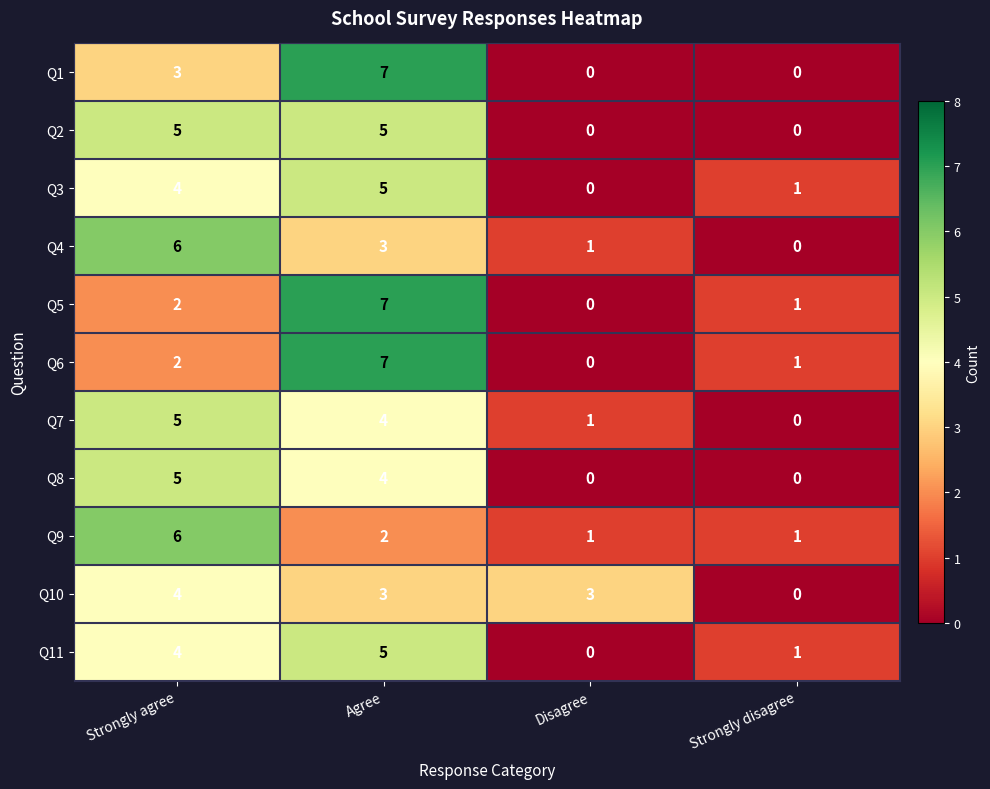

Is it true that Q8 equals 4 at Agree?

True